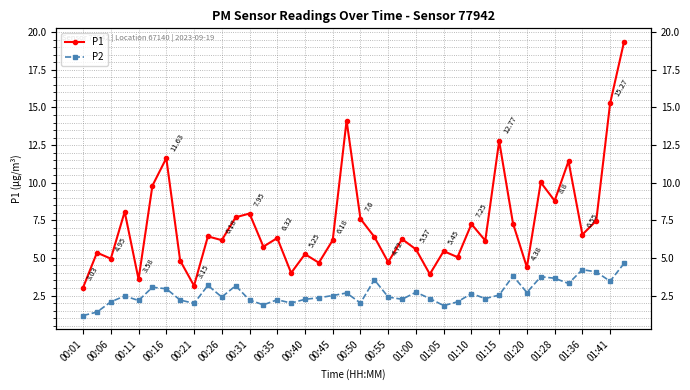

Reading left to right, what are all the values shown in this chart?

P1: 3.0	5.3	5.0	8.1	3.6	9.8	11.6	4.8	3.1	6.4	6.2	7.7	8.0	5.8	6.3	4.0	5.2	4.7	6.2	14.1	7.6	6.4	4.7	6.2	5.6	3.9	5.5	5.0	7.2	6.2	12.8	7.3	4.4	10.0	8.8	11.4	6.5	7.5	15.3	19.4
P2: 1.2	1.4	2.1	2.5	2.2	3.0	3.0	2.2	2.0	3.2	2.4	3.1	2.2	1.9	2.2	2.0	2.2	2.4	2.5	2.7	2.0	3.5	2.4	2.2	2.7	2.3	1.8	2.1	2.6	2.3	2.5	3.8	2.7	3.8	3.6	3.3	4.2	4.1	3.5	4.6